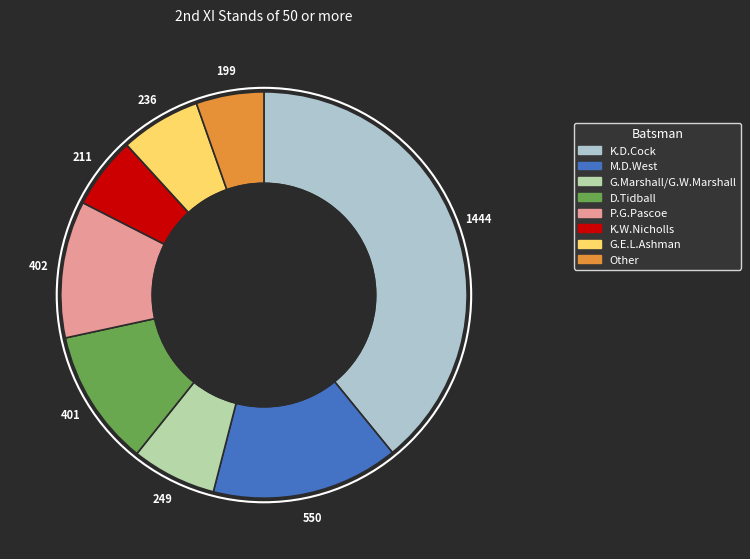

Does any single category account for the majority?

No